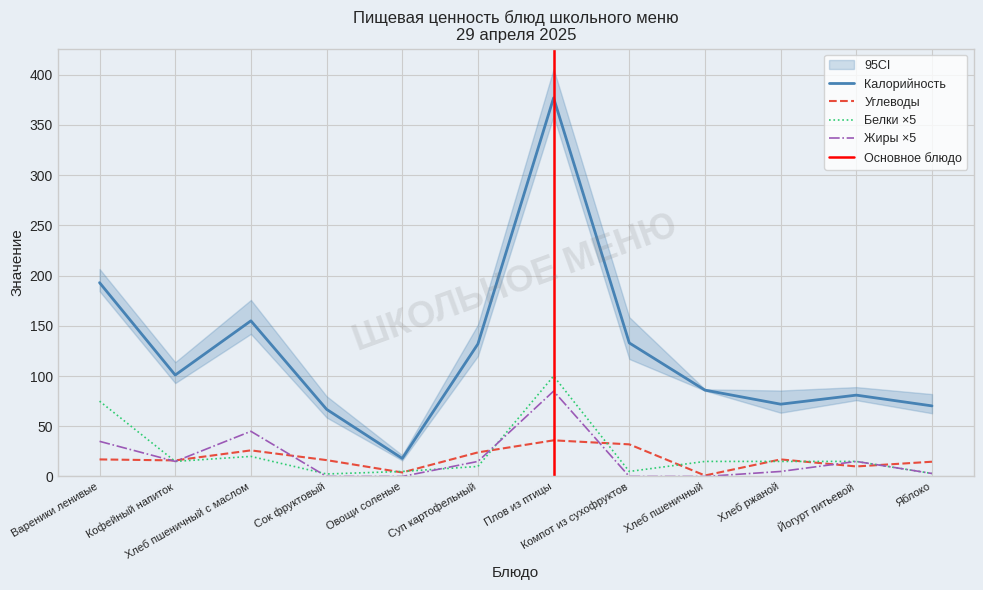

What is the value of the Белки point at the 5th from the left?

5.0